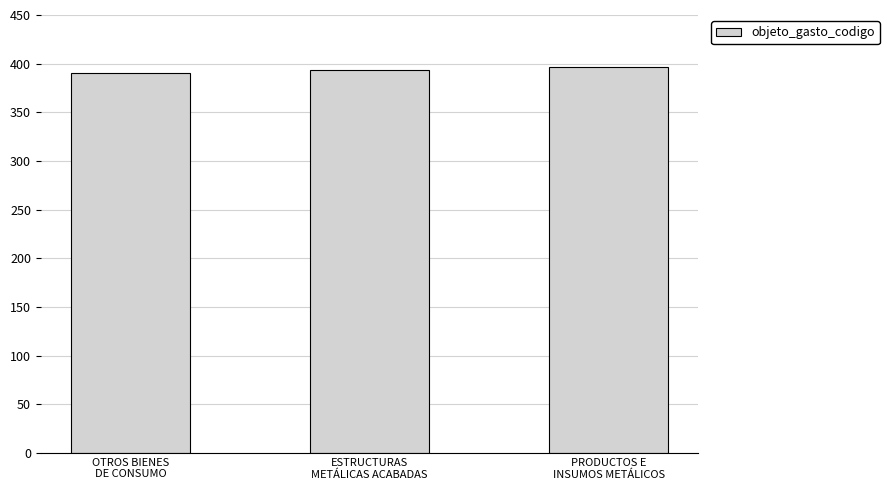

Is it true that the value at OTROS BIENES
DE CONSUMO is 237?

False